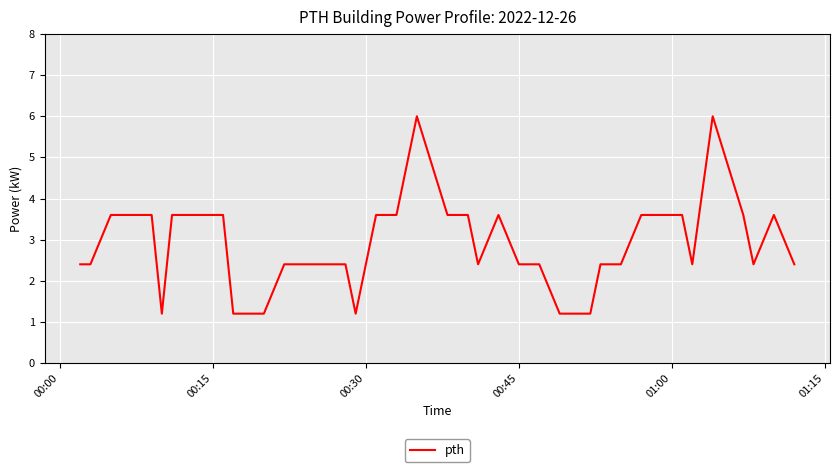

What is the greatest value displayed?

6.0